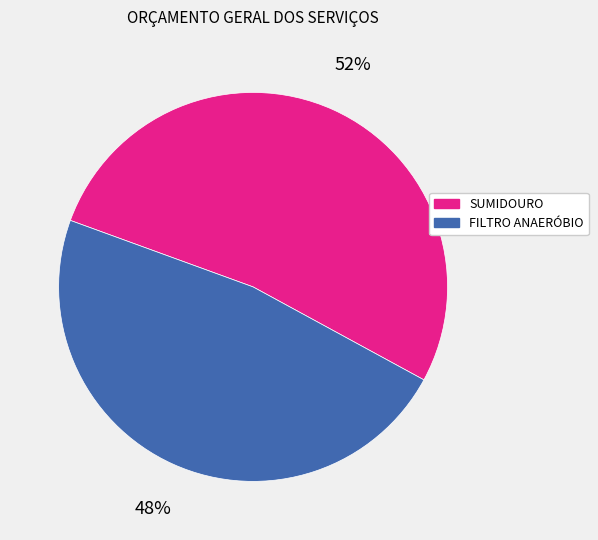

Is there a majority slice in this chart?

Yes